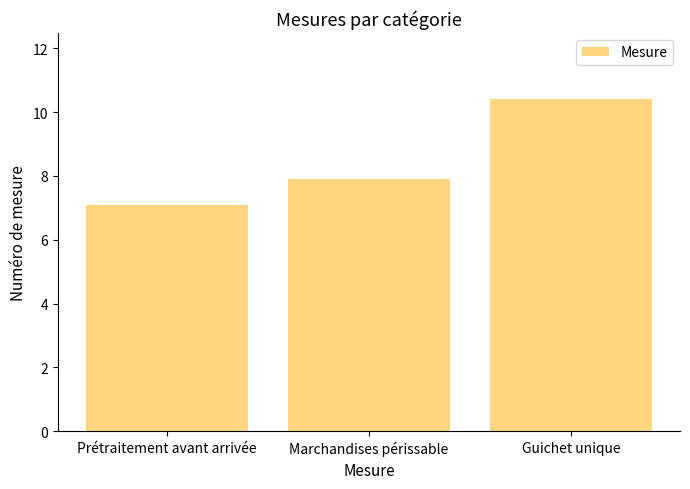

Reading left to right, extract all data points from this chart.

7.1	7.9	10.4